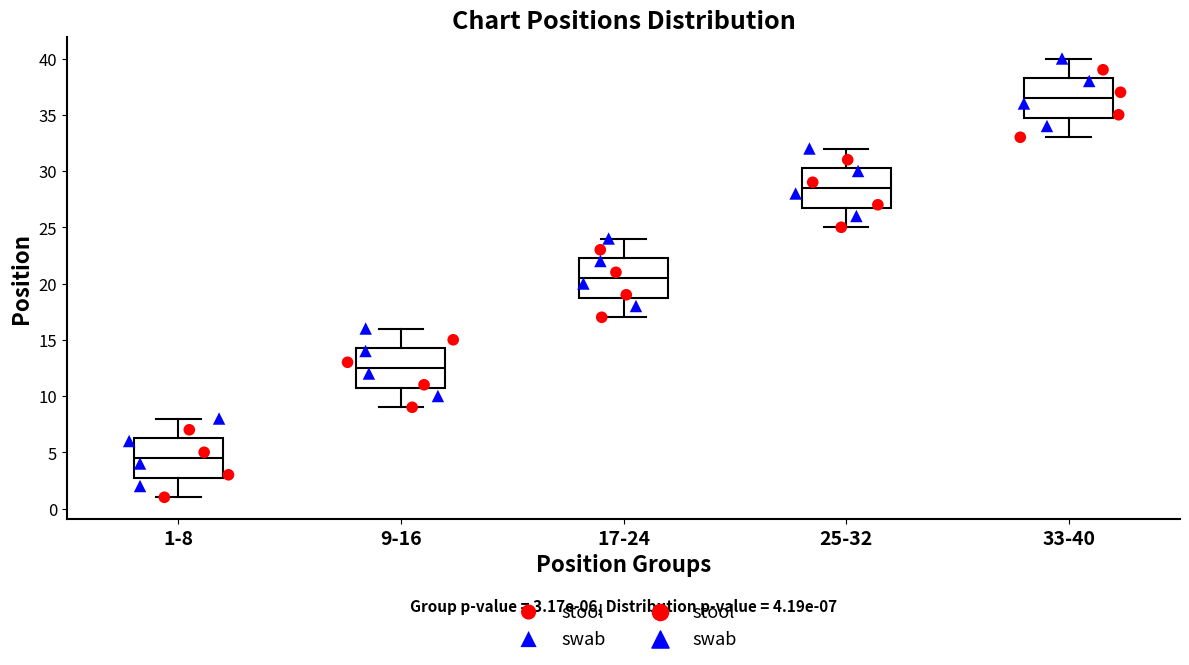

Which box has the highest median line?

33-40